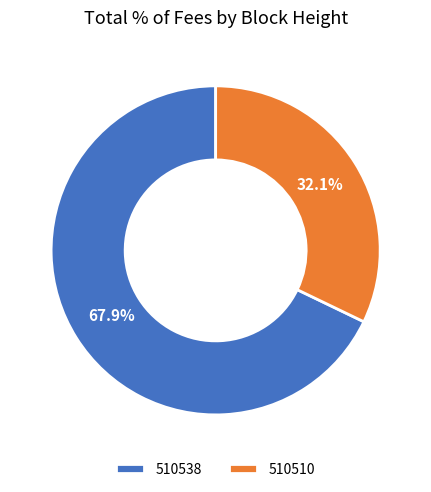

Which slice is the largest?

510538